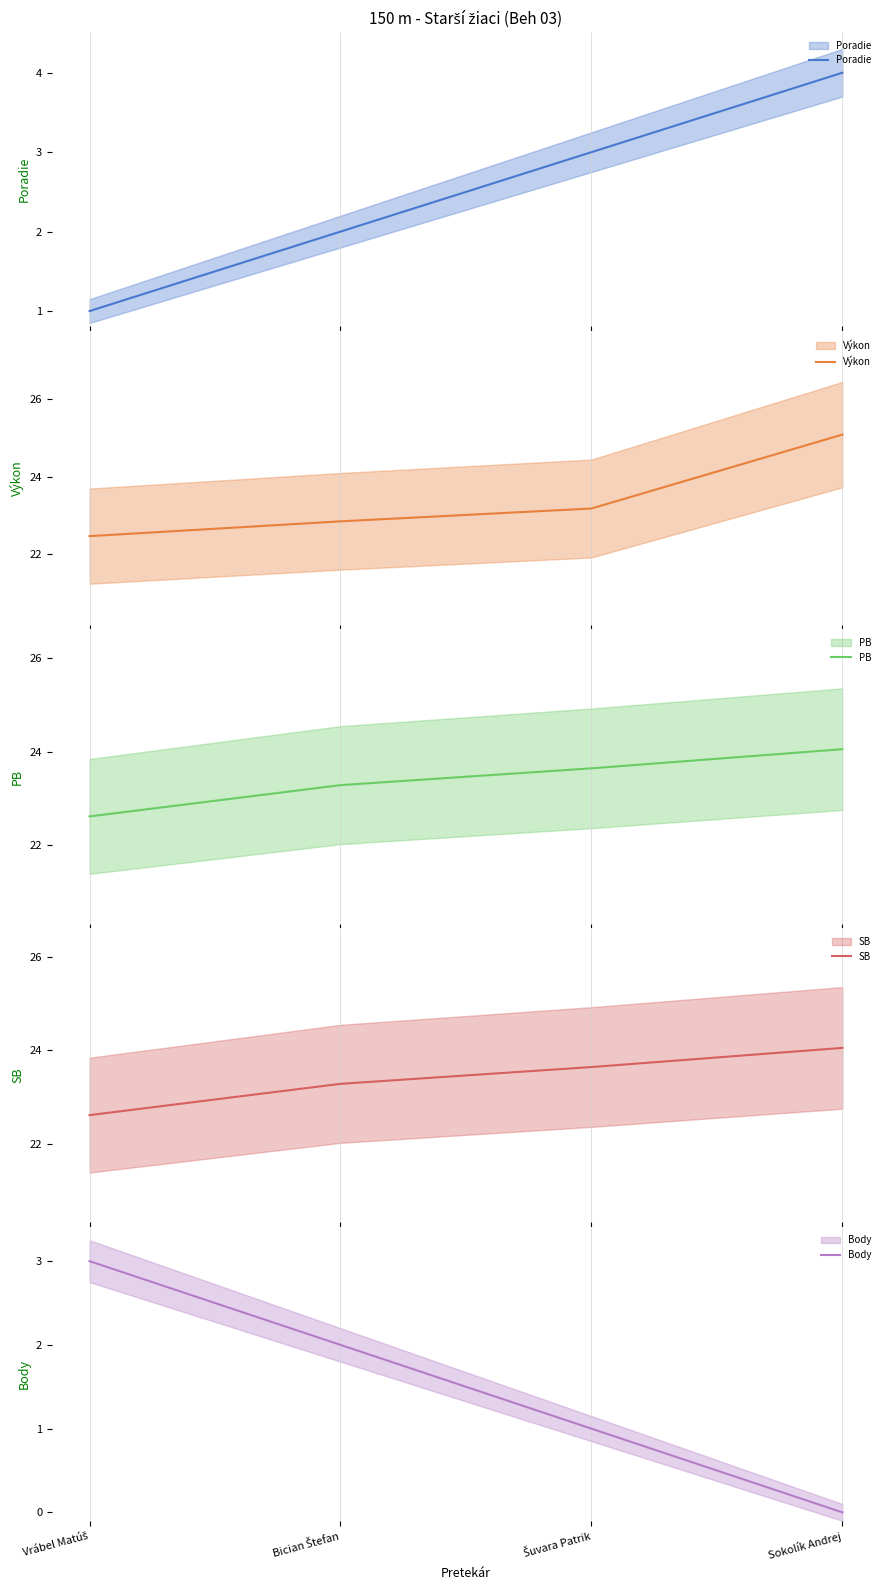

Which series has the largest range (max minus min)?

Poradie